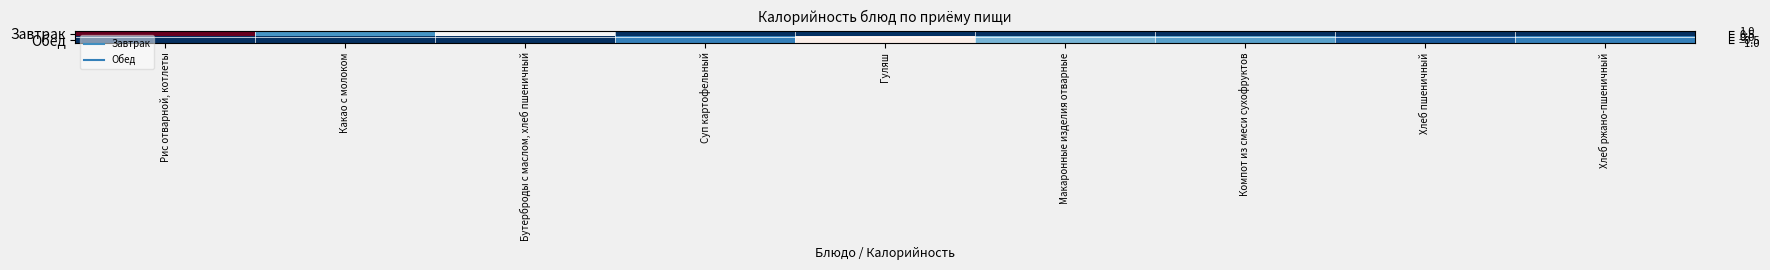

Reading left to right, transcribe all the data shown in this chart.

Завтрак: Рис отварной, котлеты=1.0	Какао с молоком=-0.6	Бутерброды с маслом, хлеб пшеничный=-0.0	Суп картофельный=-1.0	Гуляш=-1.0	Макаронные изделия отварные=-1.0	Компот из смеси сухофруктов=-1.0	Хлеб пшеничный=-1.0	Хлеб ржано-пшеничный=-1.0
Обед: Рис отварной, котлеты=-1.0	Какао с молоком=-1.0	Бутерброды с маслом, хлеб пшеничный=-1.0	Суп картофельный=-0.7	Гуляш=0.1	Макаронные изделия отварные=-0.5	Компот из смеси сухофруктов=-0.5	Хлеб пшеничный=-0.8	Хлеб ржано-пшеничный=-0.7